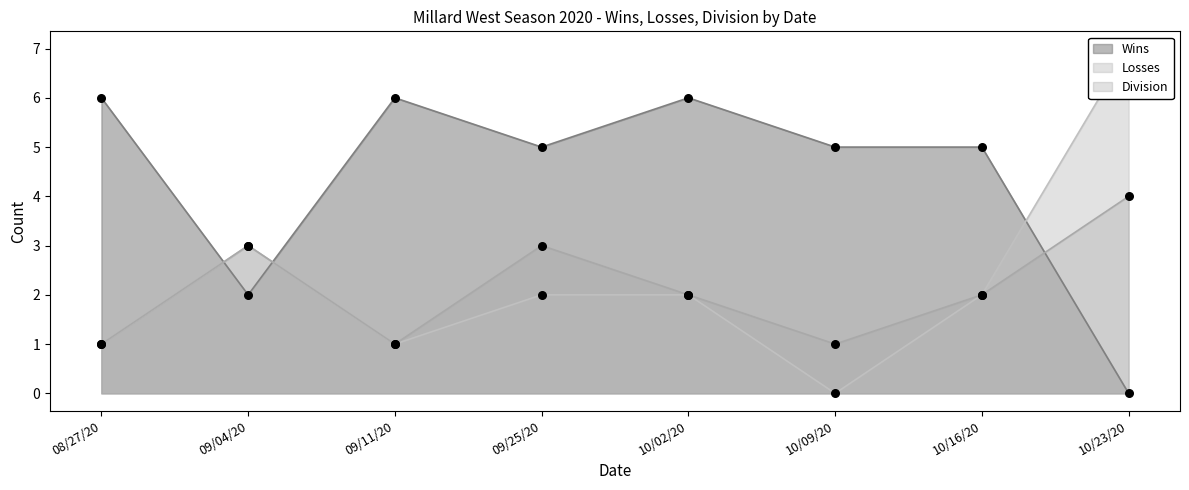

What is the total value across all series at 10/23/20?

11